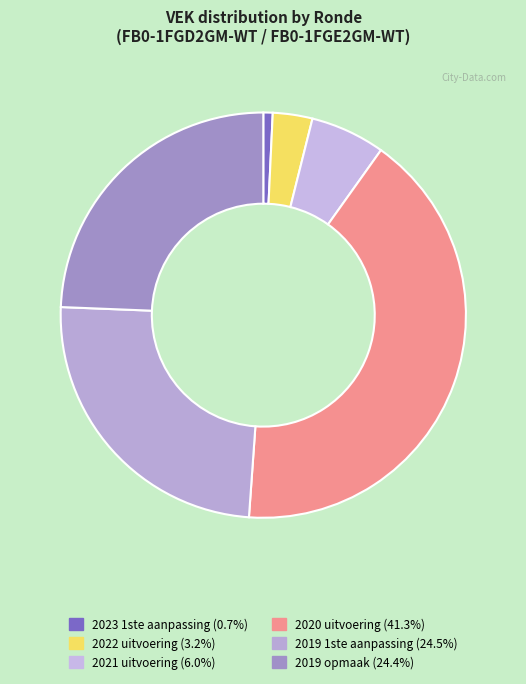

Does any single category account for the majority?

No